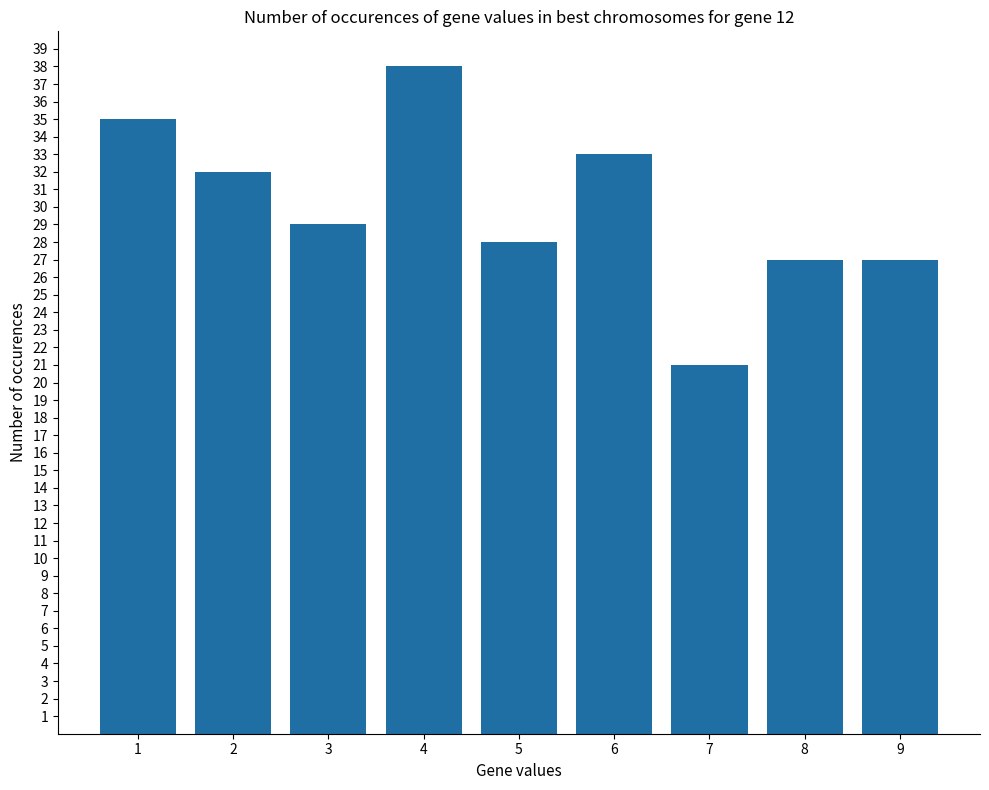

What is the value of the 6th bar from the left?

33